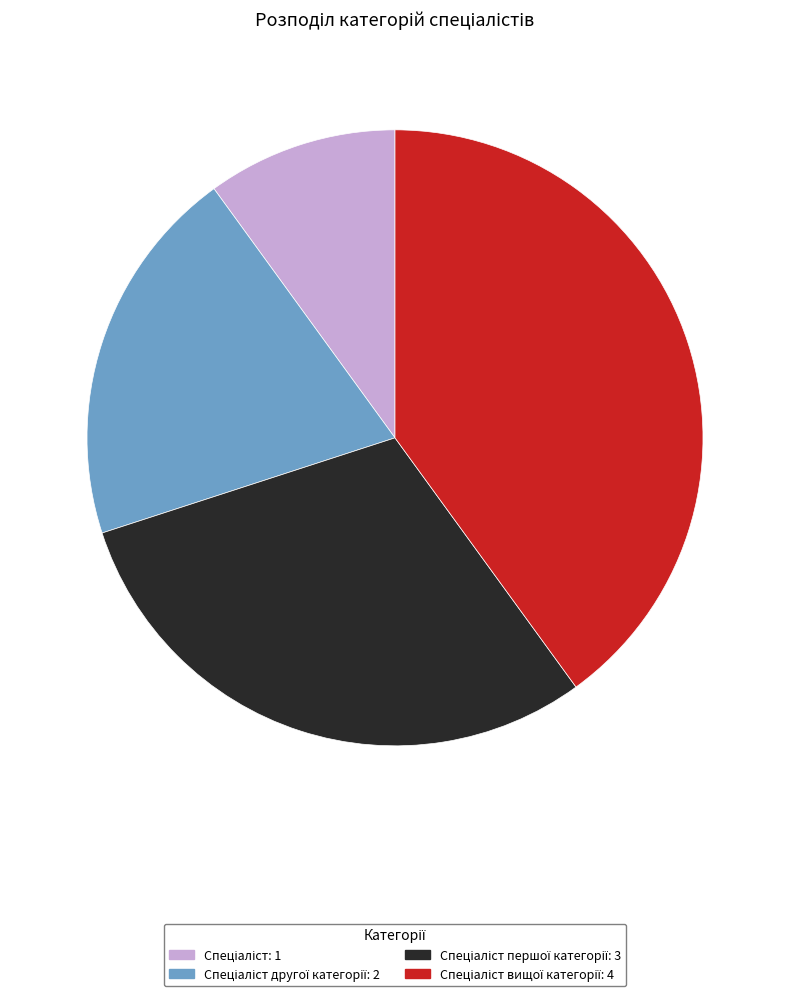

Is there any slice that represents more than half of the pie?

No